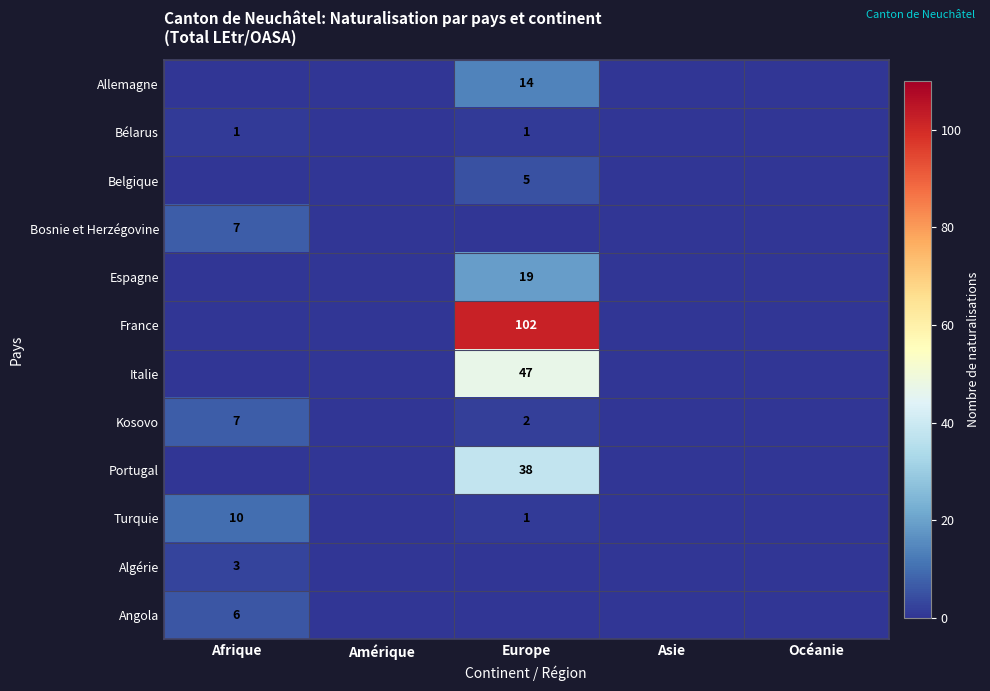

What is the difference between the Turquie values at Afrique and Europe?

9